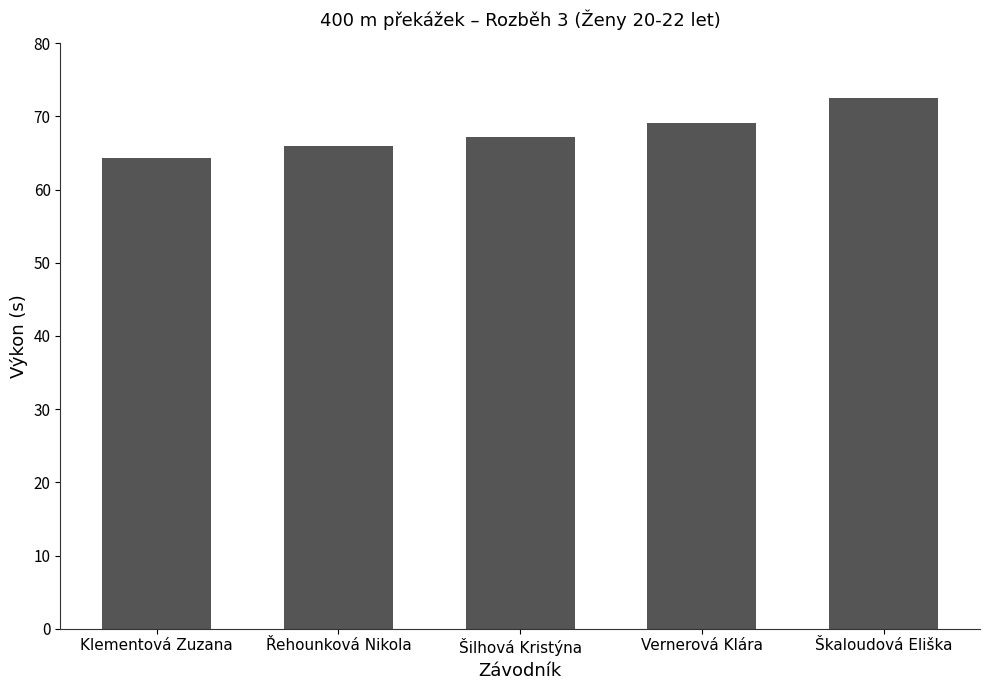

What is the change in value from Řehounková Nikola to Vernerová Klára?

+3.2